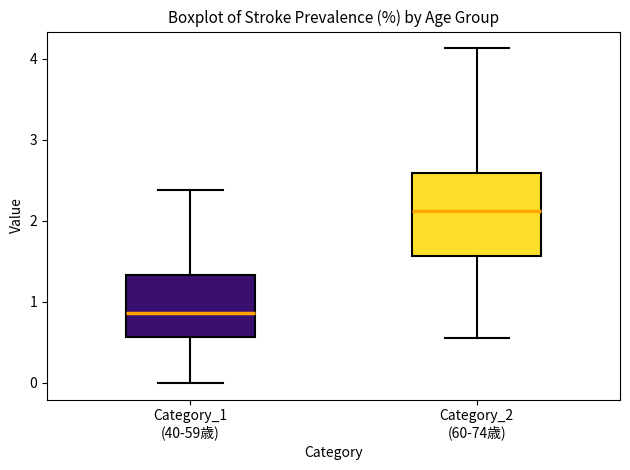

Reading left to right, read every box against the y-axis: the position of its median line, the range the box covers, and the ends of its whiskers. The values are not printed on the chart, so give them approximately, as read against the axis.

Category_1 (40-59歳): median 0.9, box 0.6 to 1.3, whiskers 0.0 to 2.4
Category_2 (60-74歳): median 2.1, box 1.6 to 2.6, whiskers 0.6 to 4.1